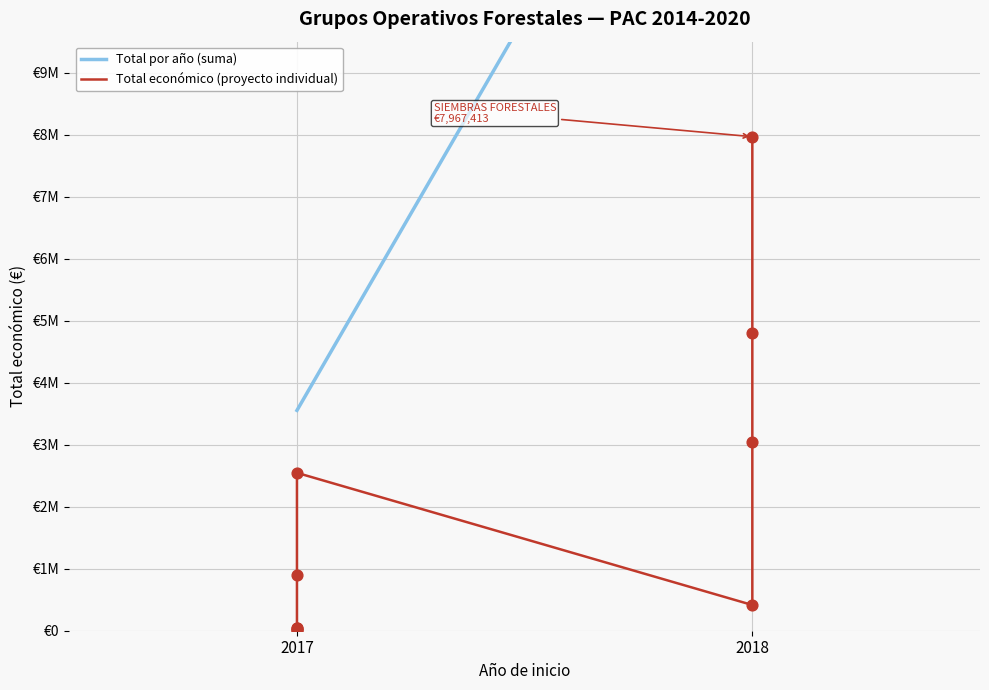

What is the ratio of the value at 2017 to the value at 2018?

0.1